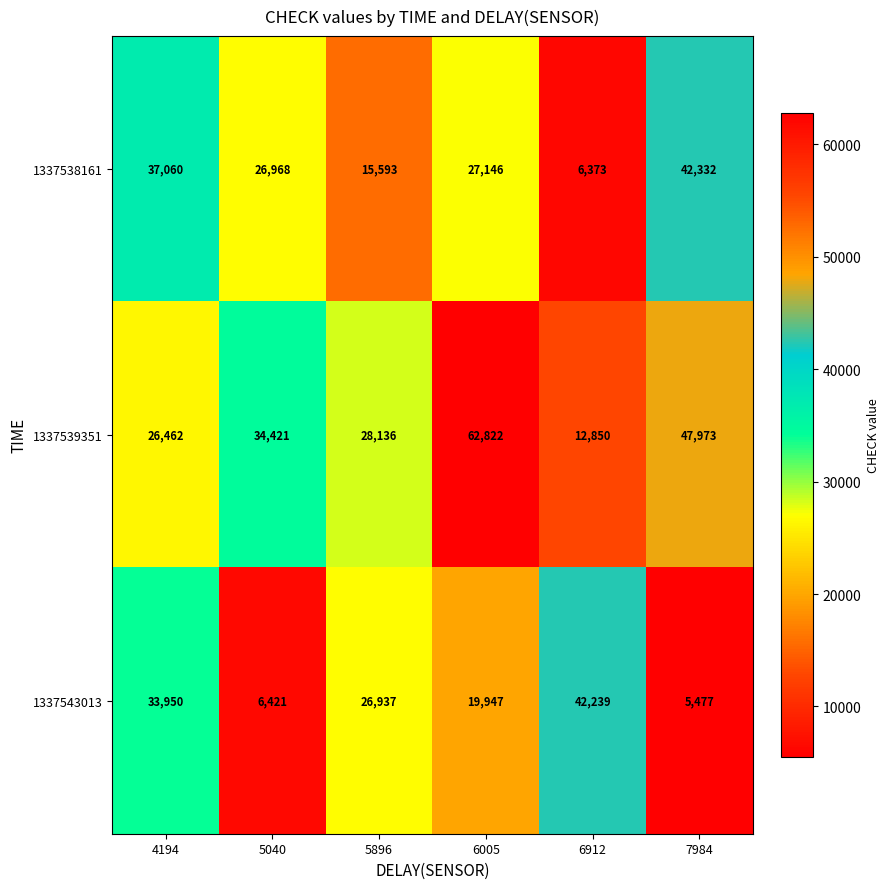

Reading left to right, what are all the values shown in this chart?

1337538161: 37060	26968	15593	27146	6373	42332
1337539351: 26462	34421	28136	62822	12850	47973
1337543013: 33950	6421	26937	19947	42239	5477